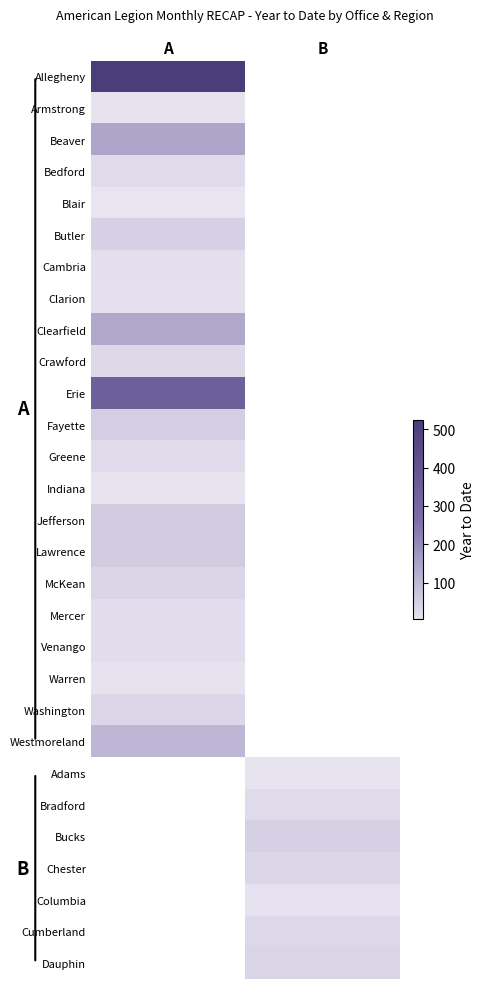

How many series are shown in this chart?

29